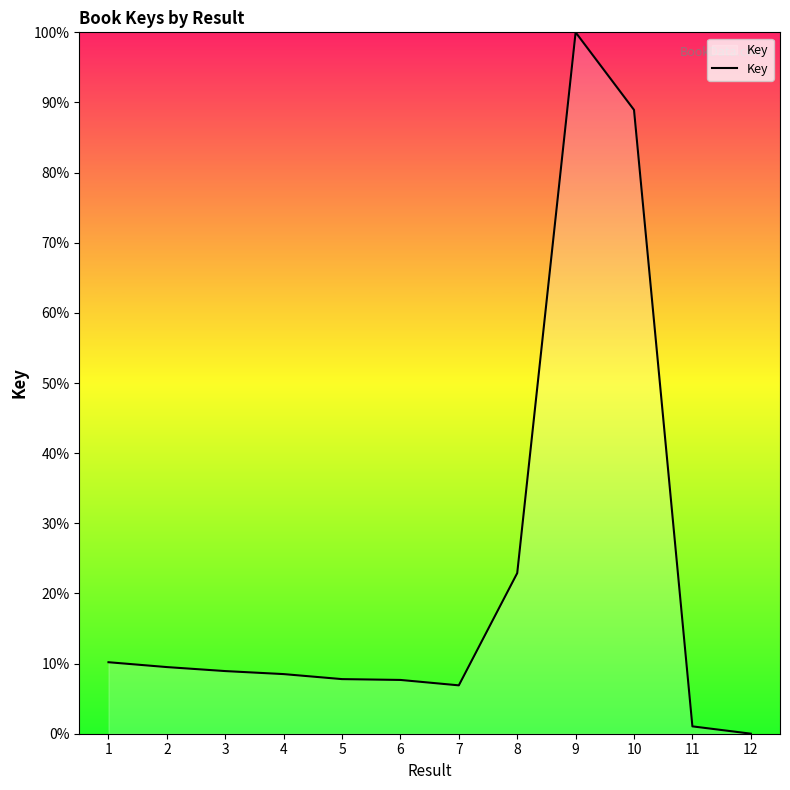

What is the difference between the maximum and minimum values?

100.0